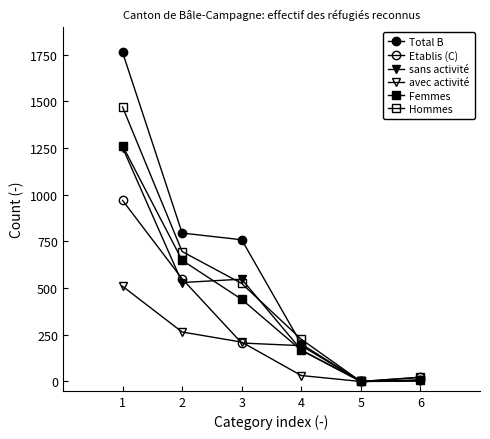

How many data points does each series have?

6